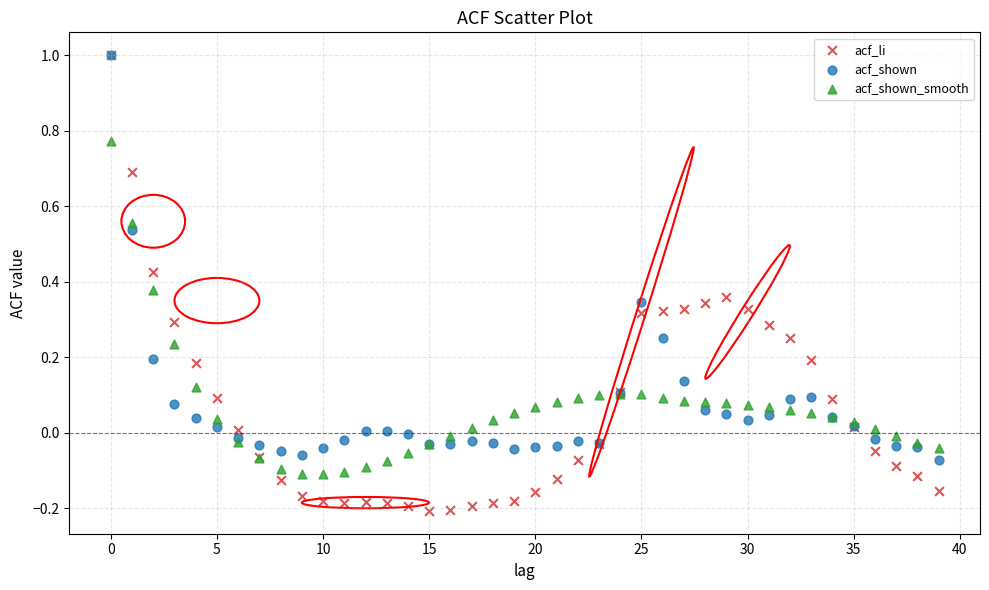

What are all the series names shown in the legend?

acf_li, acf_shown, acf_shown_smooth